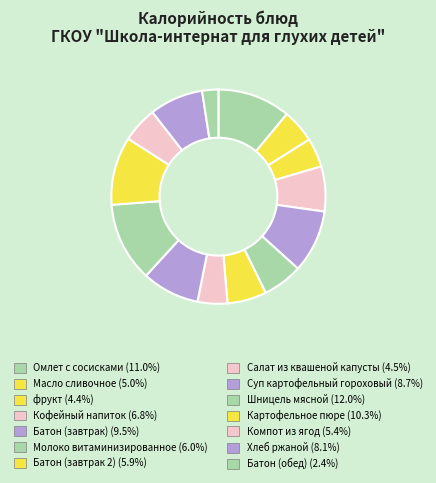

How many segments does this pie chart have?

14